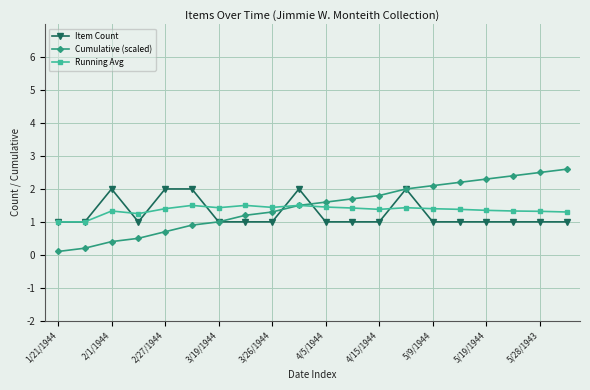

Which series has the widest spread of values?

Cumulative (scaled)